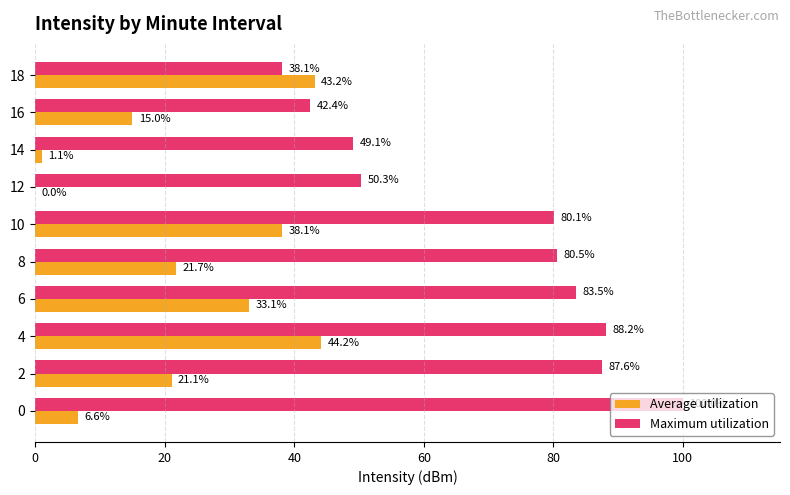

What is the highest value of the Average utilization series?

44.2